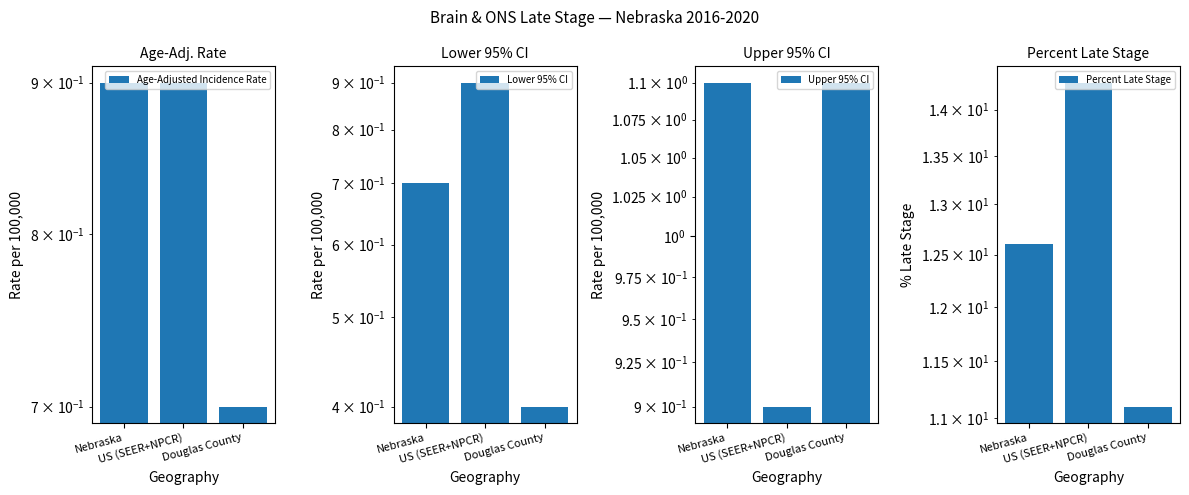

How many groups of bars are there?

3